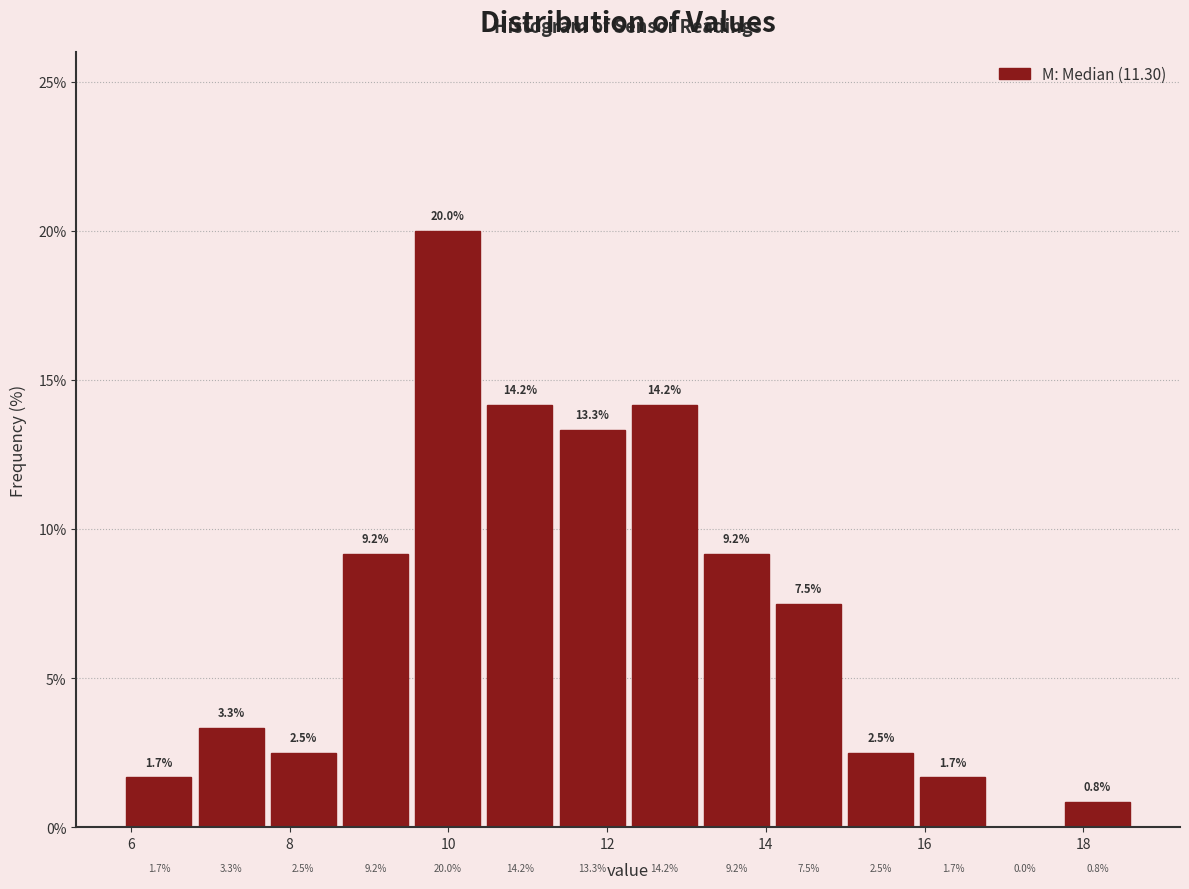

Reading left to right, transcribe this chart: for each bar, give the range it covers on the x-axis and its height. The bar edges are not printed on the chart, so give them approximately, as read against the axis.

6.0 to 6.8: 1.7
6.8 to 7.8: 3.3
7.8 to 8.6: 2.5
8.6 to 9.6: 9.2
9.6 to 10.4: 20.0
10.4 to 11.4: 14.2
11.4 to 12.2: 13.3
12.2 to 13.2: 14.2
13.2 to 14.0: 9.2
14.0 to 15.0: 7.5
15.0 to 16.0: 2.5
16.0 to 16.8: 1.7
16.8 to 17.8: 0.0
17.8 to 18.6: 0.8